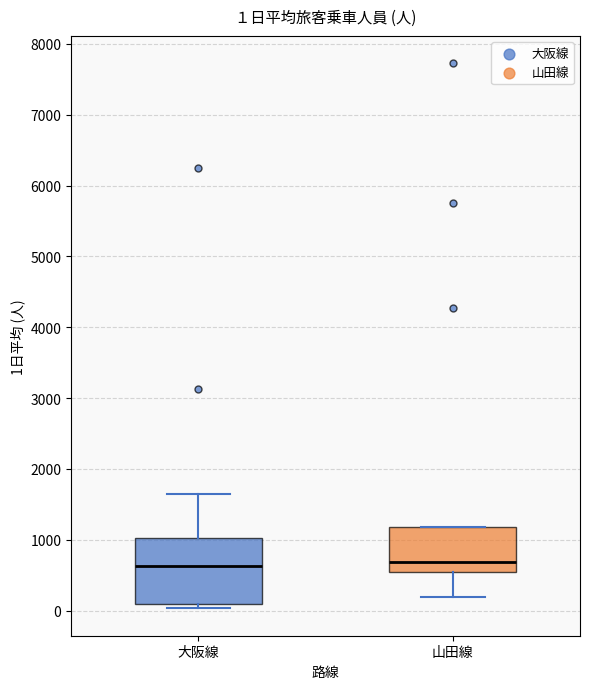

Comparing the boxes themselves (not the whiskers), which one is the tallest?

大阪線